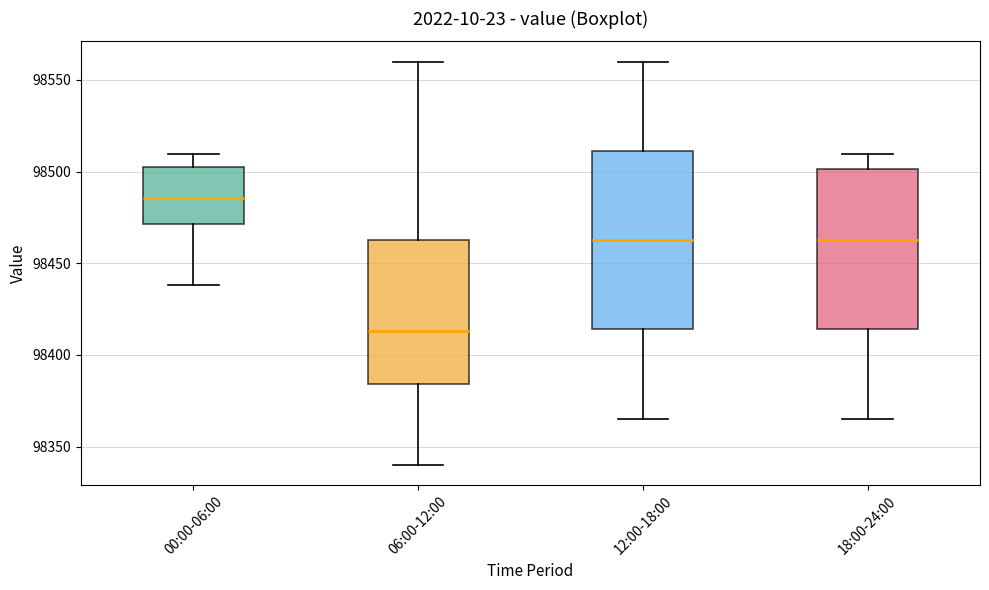

Which box's median line is the highest?

00:00-06:00